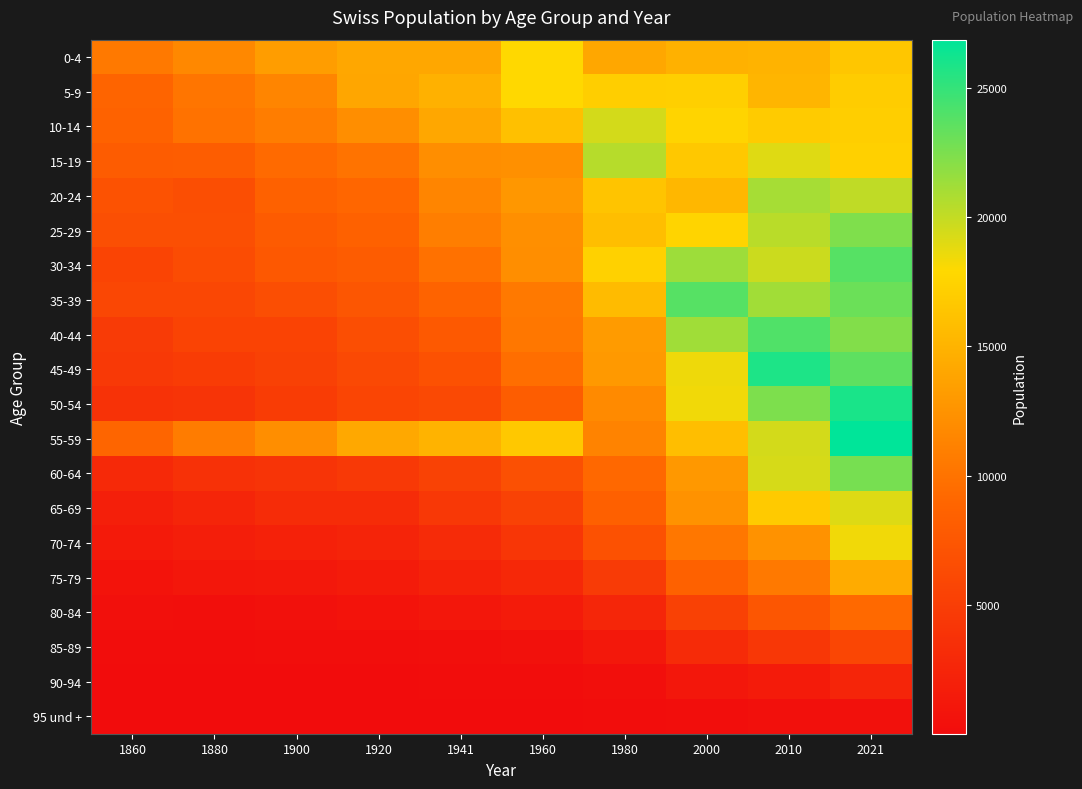

Reading right to left, what are all the values shown in this chart?

0-4: 2021=16464	2010=14986	2000=14857	1980=14026	1960=17867	1941=14090	1920=14018	1900=13314	1880=11676	1860=10453
5-9: 2021=17002	2010=15132	2000=17216	1980=17117	1960=17859	1941=14880	1920=13976	1900=11434	1880=10162	1860=8817
10-14: 2021=17064	2010=16896	2000=17586	1980=19466	1960=15999	1941=14039	1920=12159	1900=10796	1880=9963	1860=8564
15-19: 2021=17238	2010=19014	2000=16675	1980=20433	1960=12236	1941=12096	1920=10073	1900=9310	1880=8166	1860=7986
20-24: 2021=20131	2010=21048	2000=15362	1980=16286	1960=12844	1941=11411	1920=9010	1900=8505	1880=6644	1860=7010
25-29: 2021=22407	2010=20349	2000=17563	1980=15879	1960=12186	1941=10816	1920=8480	1900=7876	1880=6763	1860=6715
30-34: 2021=23805	2010=19722	2000=21347	1980=17361	1960=12104	1941=9865	1920=7997	1900=7622	1880=6415	1860=5649
35-39: 2021=23064	2010=21180	2000=23815	1980=15616	1960=10491	1941=8714	1920=7365	1900=6605	1880=5918	1860=5909
40-44: 2021=22278	2010=23998	2000=21249	1980=13154	1960=10317	1941=7729	1920=6617	1900=5527	1880=5501	1860=4693
45-49: 2021=23565	2010=25779	2000=18497	1980=12988	1960=9629	1941=6962	1920=6045	1900=5354	1880=4784	1860=4475
50-54: 2021=25941	2010=22434	2000=18386	1980=11774	1960=8166	1941=6093	1920=5702	1900=4791	1880=3999	1860=3829
55-59: 2021=26879	2010=19436	2000=15864	1980=11283	1960=16602	1941=14973	1920=14166	1900=12095	1880=10693	1860=8944
60-64: 2021=22653	2010=19364	2000=12956	1980=9187	1960=6794	1941=5407	1920=4526	1900=3964	1880=3712	1860=2890
65-69: 2021=19092	2010=16751	2000=12433	1980=8379	1960=5446	1941=4417	1920=3210	1900=3168	1880=2563	1860=1918
70-74: 2021=18398	2010=12483	2000=10369	1980=6880	1960=4230	1941=3132	1920=2419	1900=2071	1880=1738	1860=1442
75-79: 2021=14352	2010=10490	2000=8482	1980=4674	1960=2819	1941=2180	1920=1520	1900=1250	1880=1063	1860=666
80-84: 2021=9269	2010=7390	2000=5327	1980=2678	1960=1508	1941=1079	1920=669	1900=566	1880=319	1860=414
85-89: 2021=5858	2010=4344	2000=3075	1980=1169	1960=539	1941=354	1920=244	1900=163	1880=115	1860=104
90-94: 2021=2488	2010=1507	2000=1111	1980=301	1960=125	1941=71	1920=46	1900=20	1880=21	1860=40
95 und +: 2021=555	2010=381	2000=229	1980=56	1960=22	1941=11	1920=4	1900=7	1880=1	1860=10